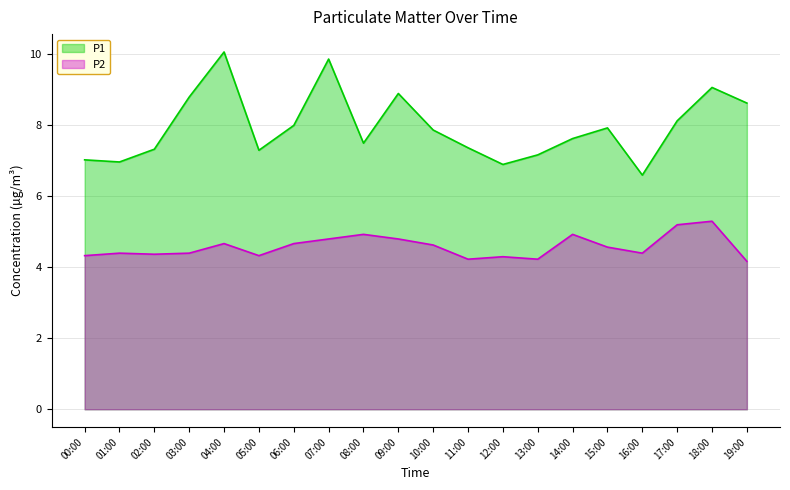

Which series has the widest spread of values?

P1